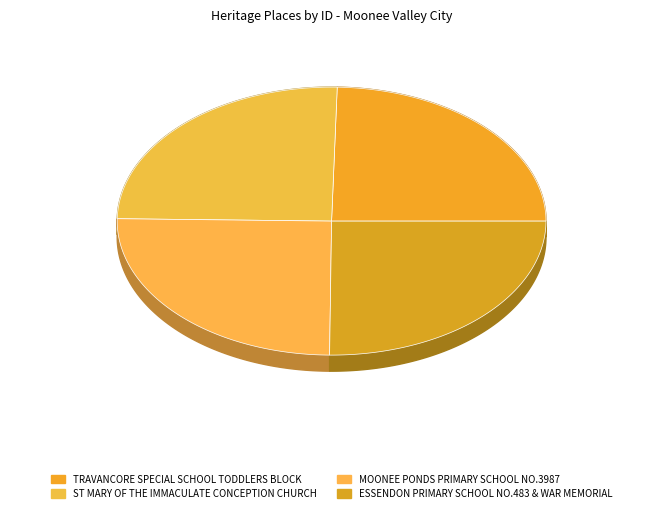

Combined, do TRAVANCORE SPECIAL SCHOOL TODDLERS BLOCK and ST MARY OF THE IMMACULATE CONCEPTION CHURCH account for over 50%?

No